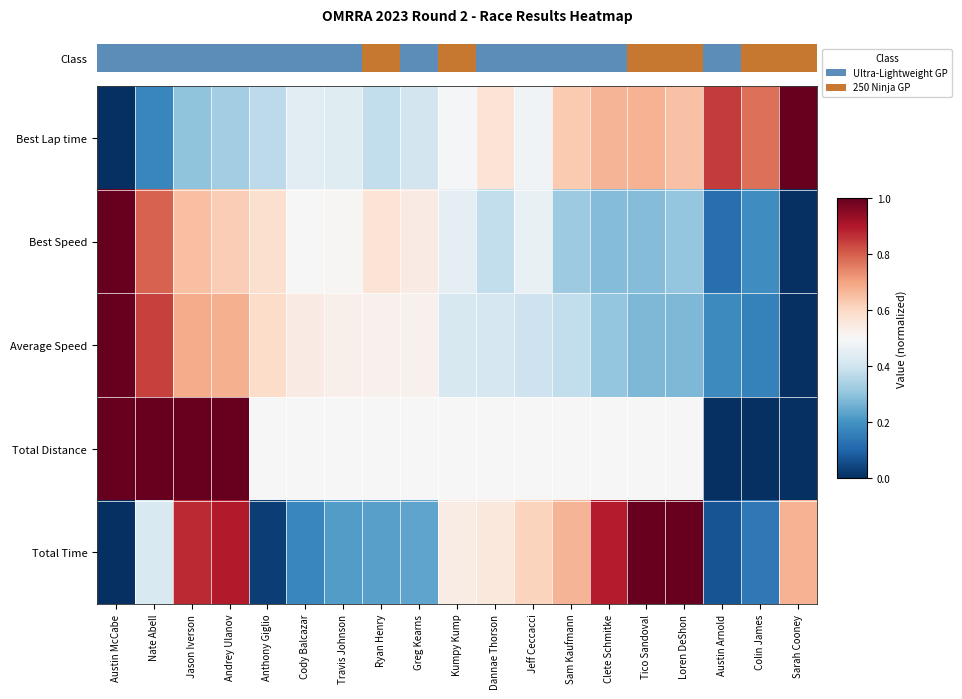

What is the total value across all series at Austin McCabe?

3.0